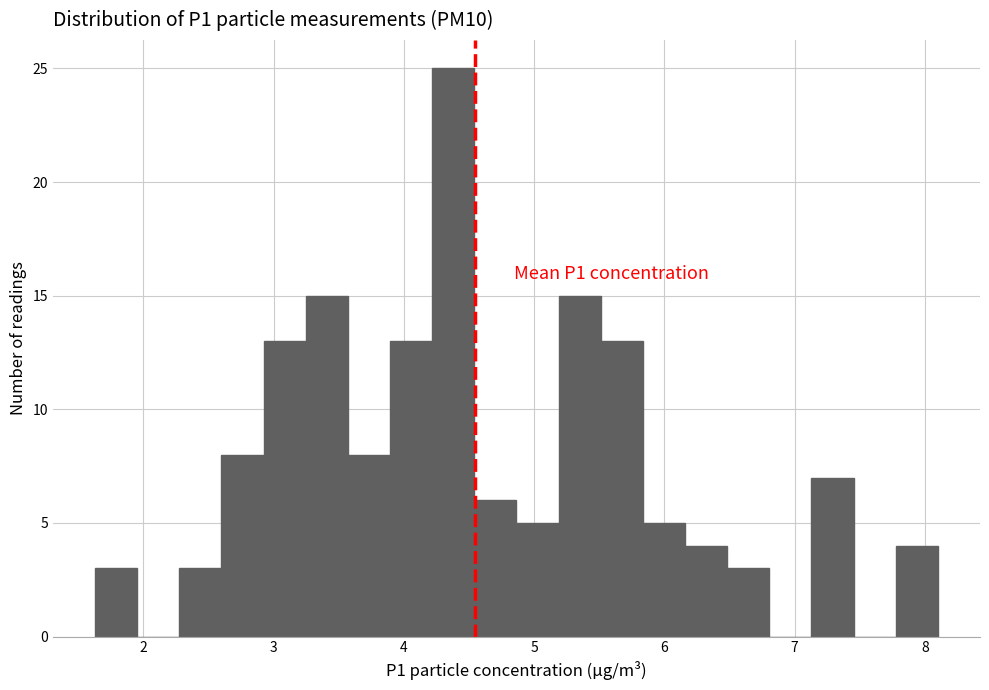

Read against the x-axis, roughly where is the centre of the tallest bar?

4.4